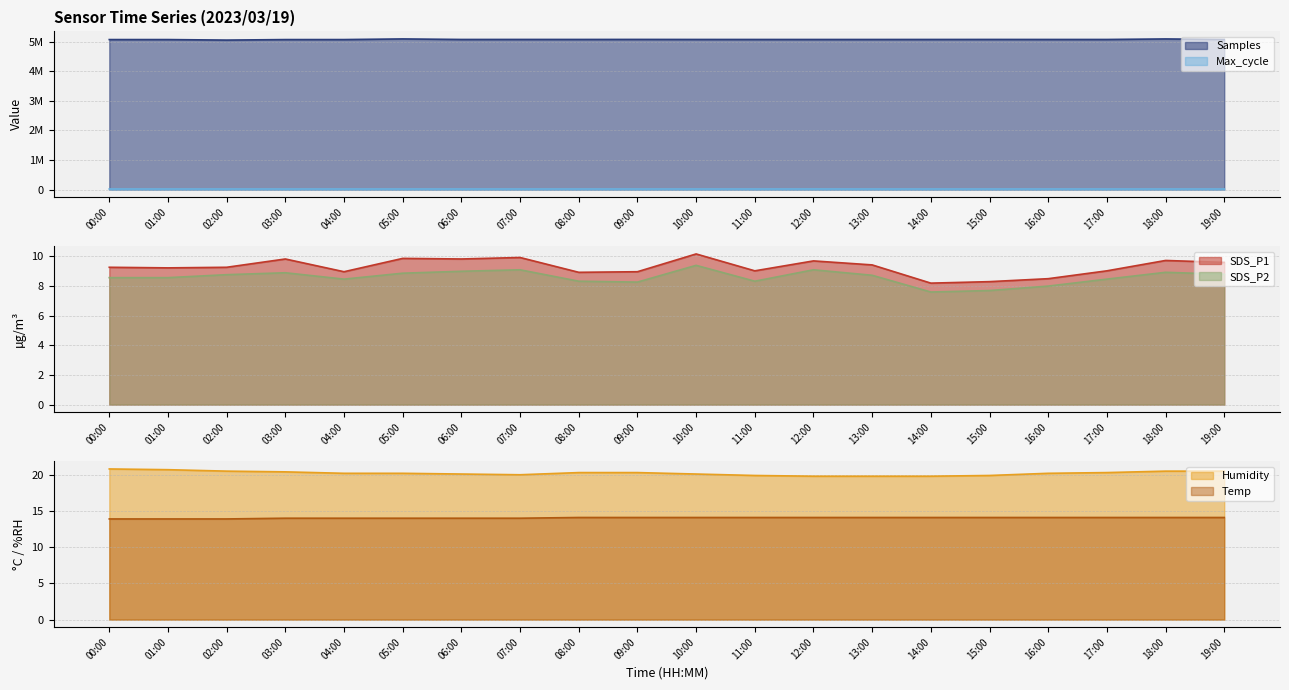

True or false: Samples and SDS_P2 intersect in this chart.

False